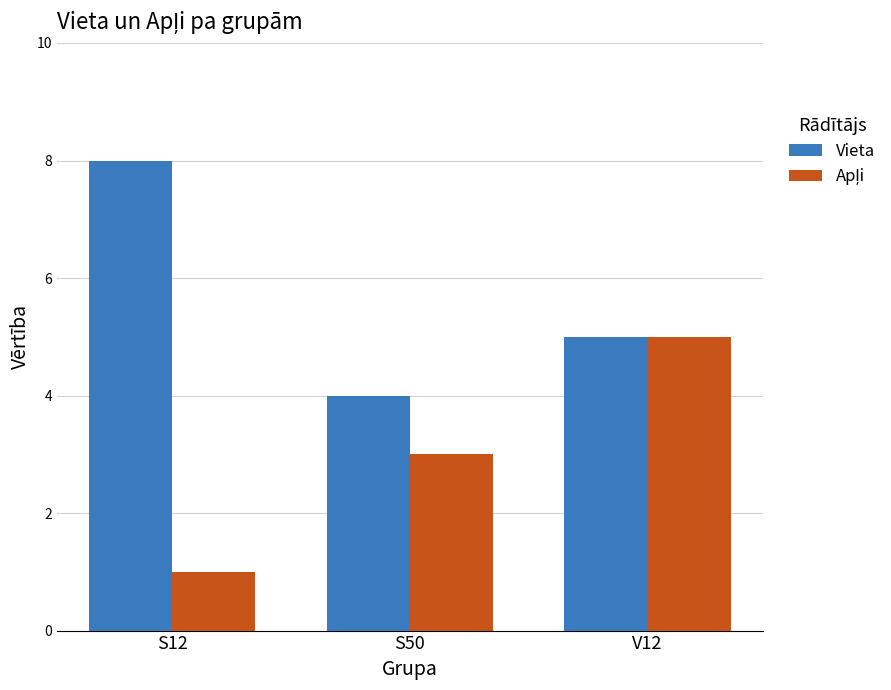

Rank the categories by Vieta value from lowest to highest.

S50, V12, S12